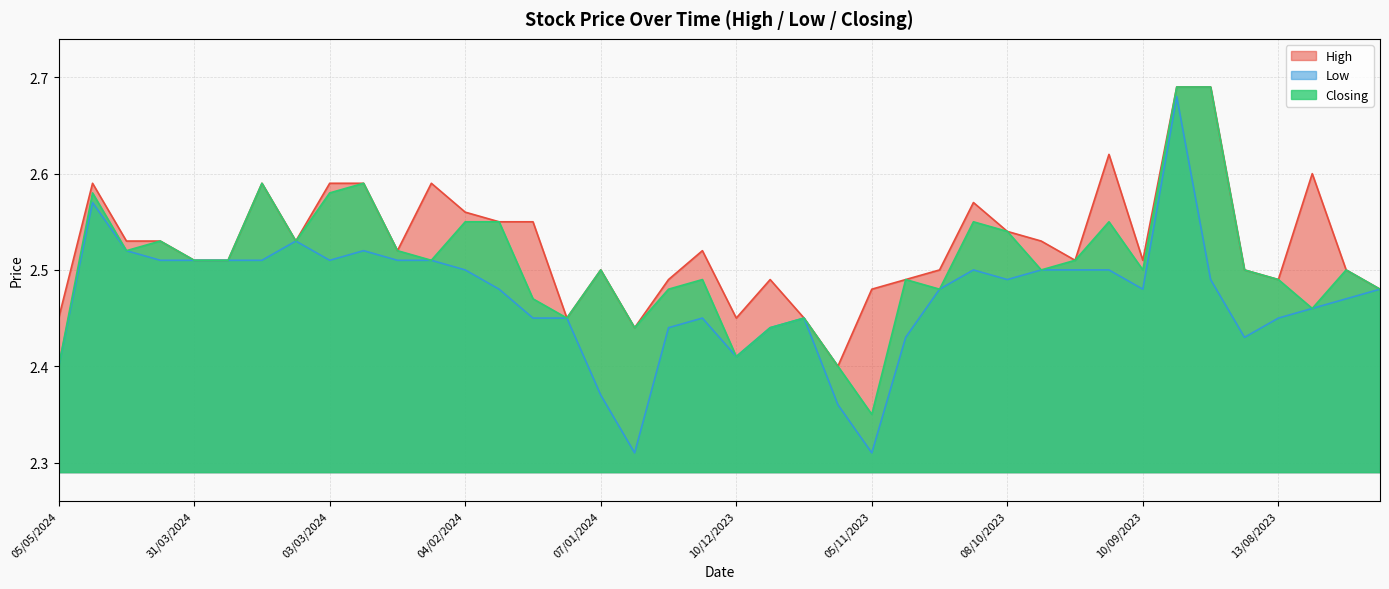

What are all the series names shown in the legend?

High, Low, Closing